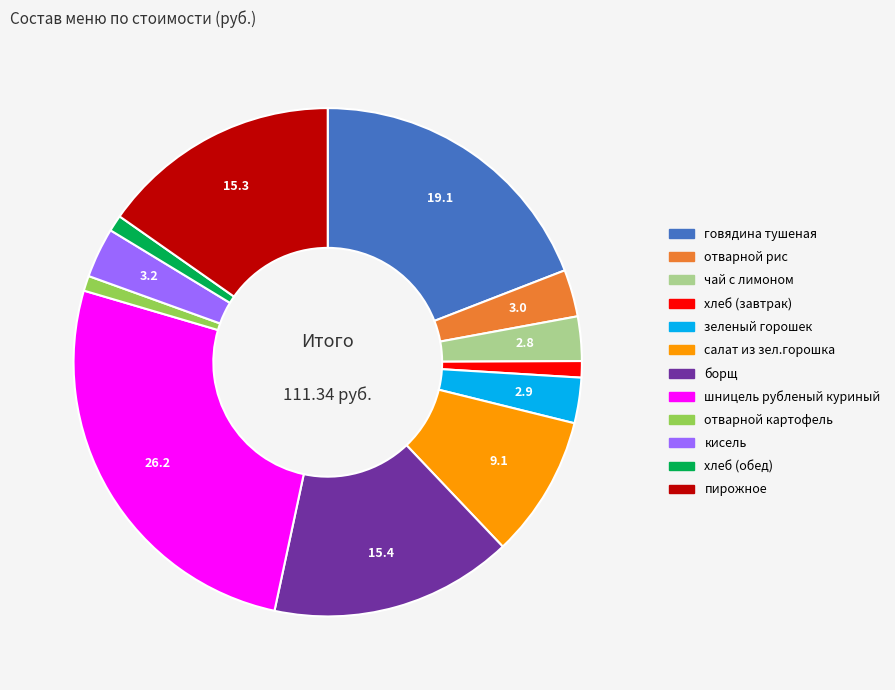

Combined, do кисель and хлеб (обед) account for over 50%?

No